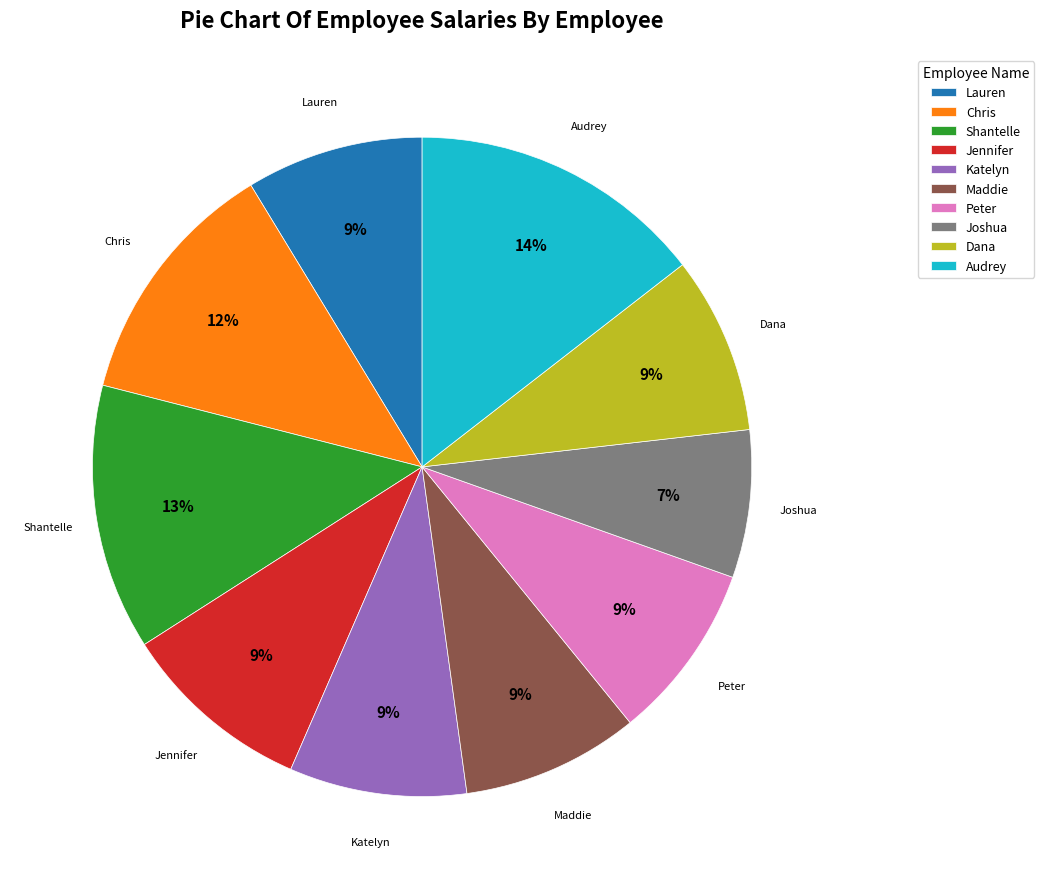

How many segments does this pie chart have?

10